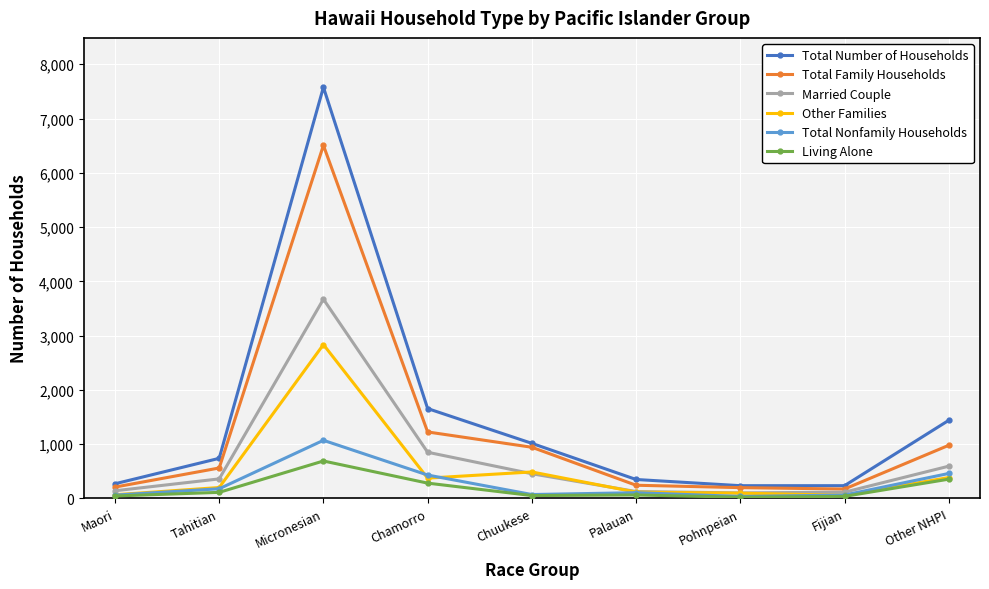

What is the label of the 5th point from the right?

Chuukese